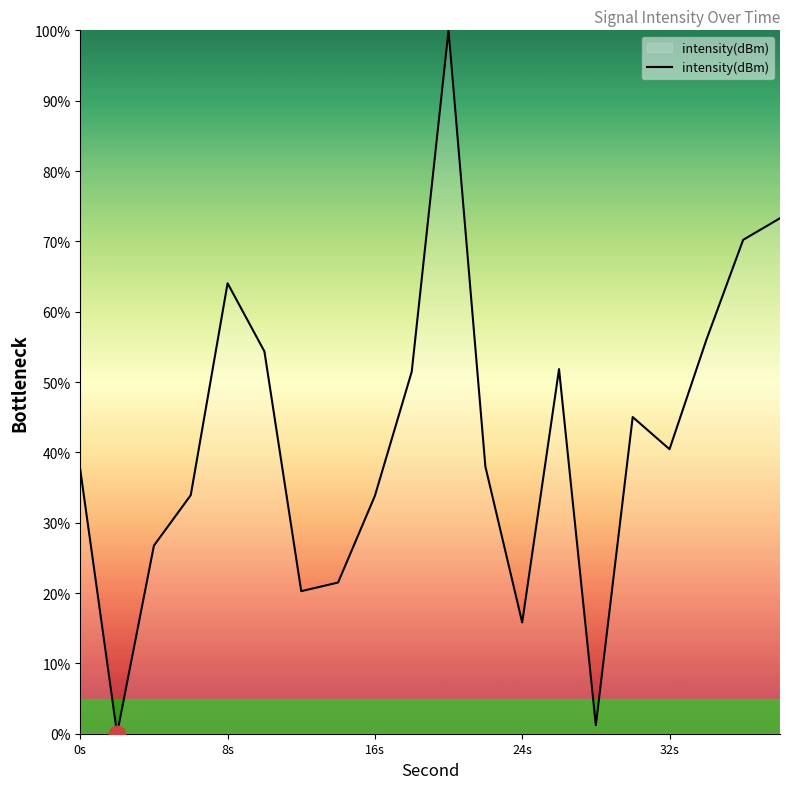

True or false: there are more than 0 points higher than both neighbors.

True